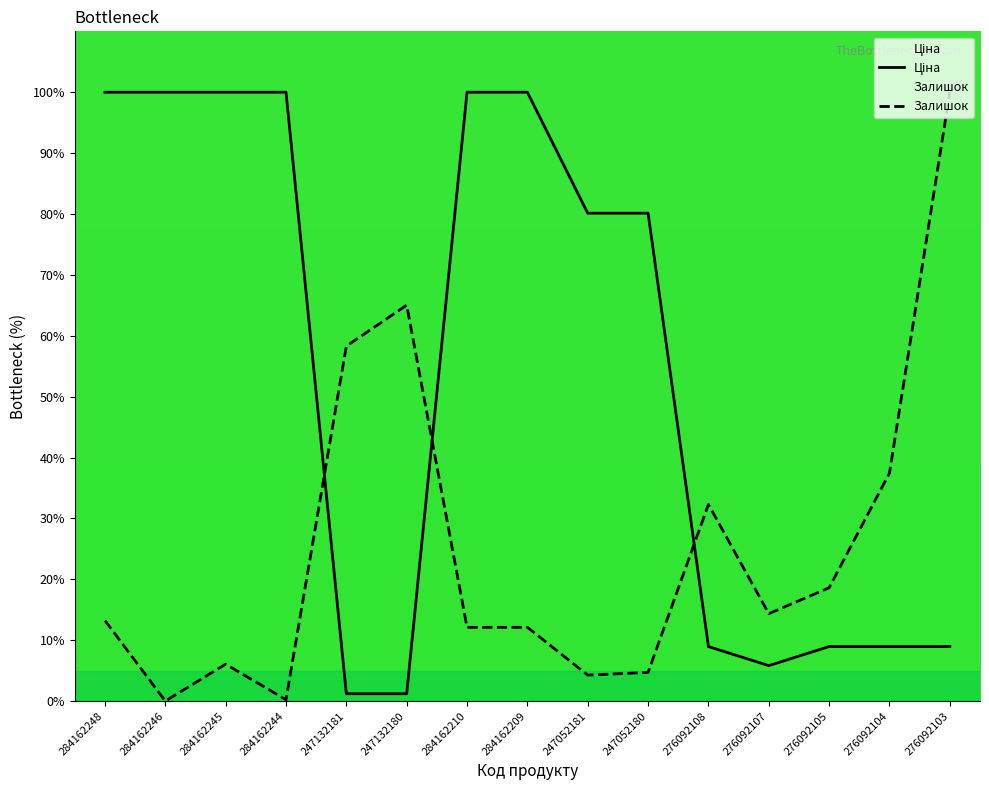

What is the total value across all series at 247132181?

59.5